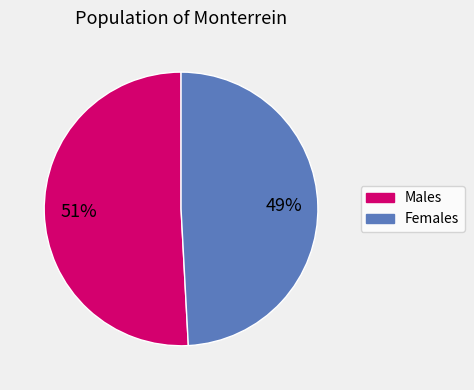

Is there a majority slice in this chart?

Yes